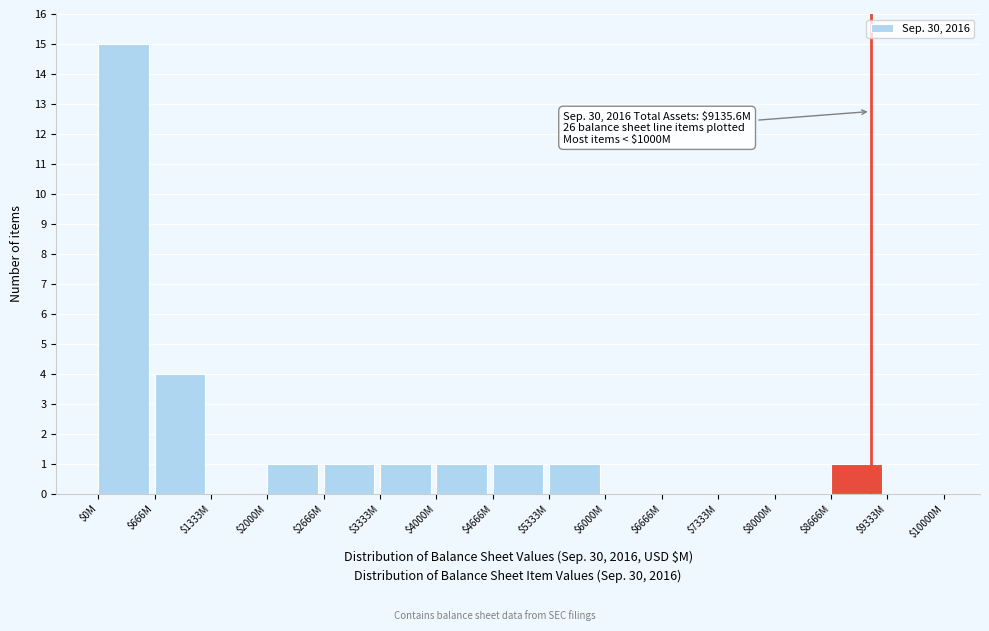

What is the sum of all values?

26